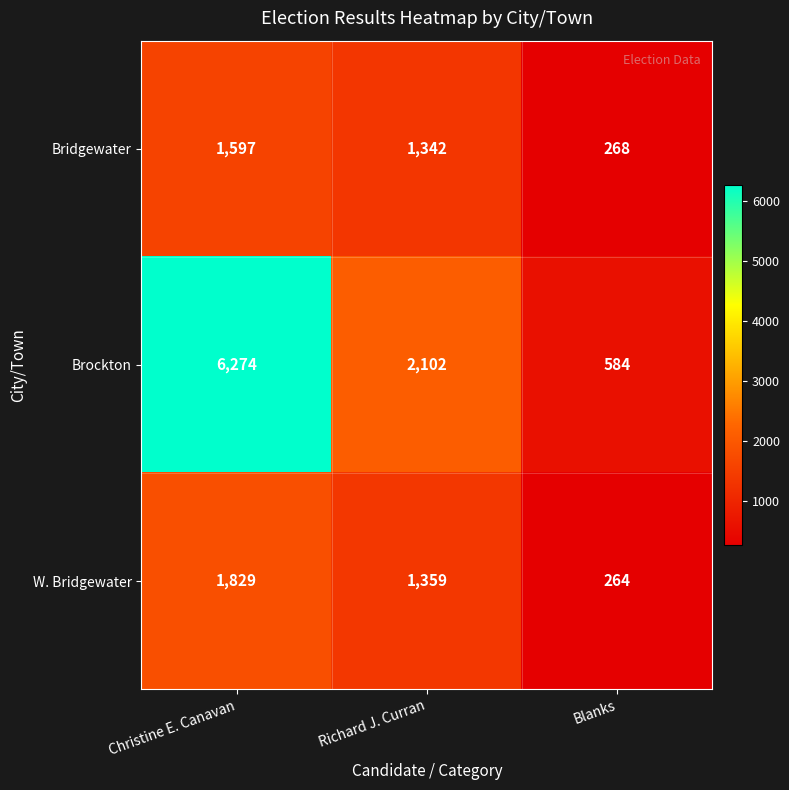

What is the difference between the maximum and second lowest values in the W. Bridgewater series?

470